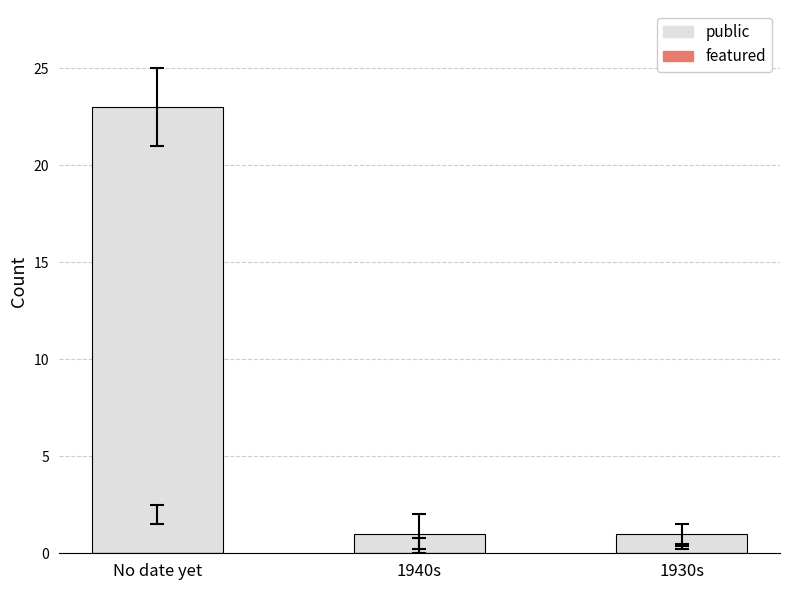

What position from the right is 1940s?

2